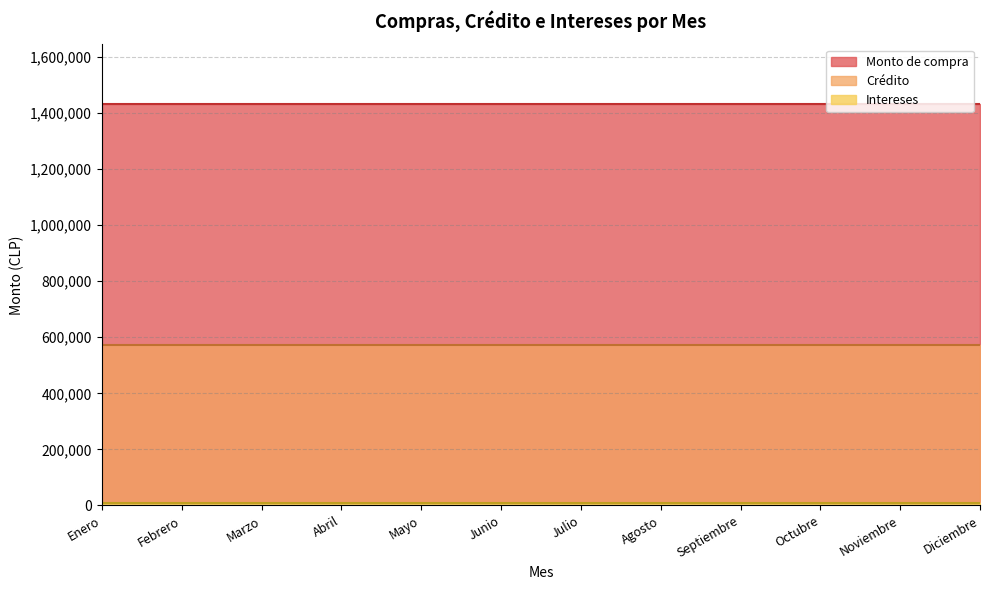

True or false: Crédito and Monto de compra cross at least once.

False